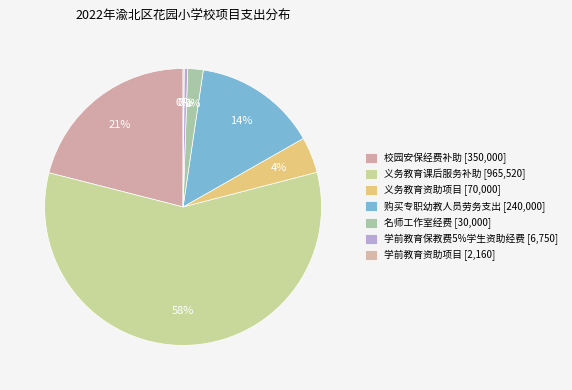

Which slice is the largest?

义务教育课后服务补助